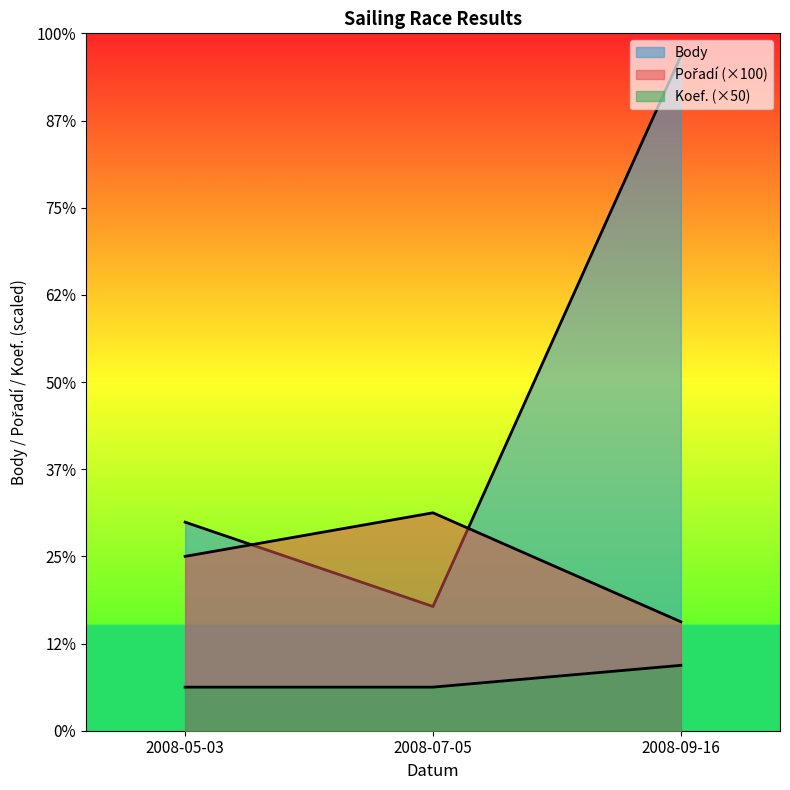

Rank the categories by Pořadí value from highest to lowest.

2008-07-05, 2008-05-03, 2008-09-16